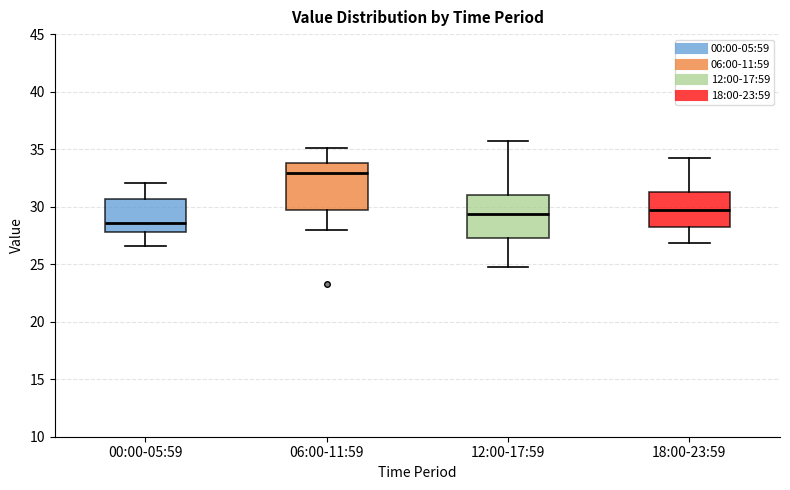

Where is the lower edge of the box for 12:00-17:59 on the y-axis? The values are not printed on the chart, so give them approximately, as read against the axis.

27.5